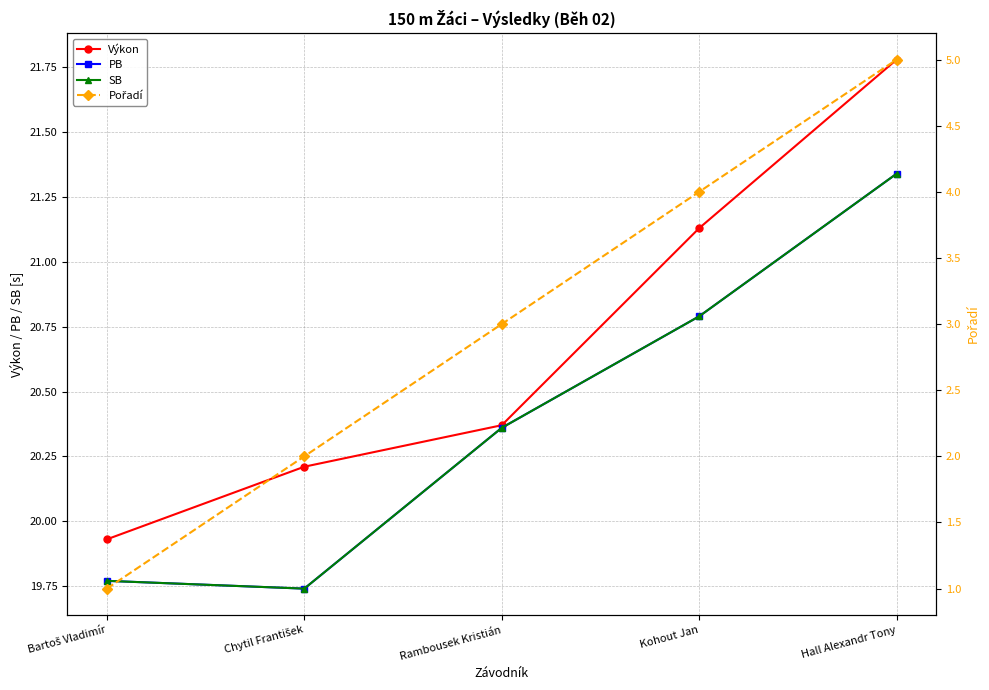

Count the number of categories in the chart.

5